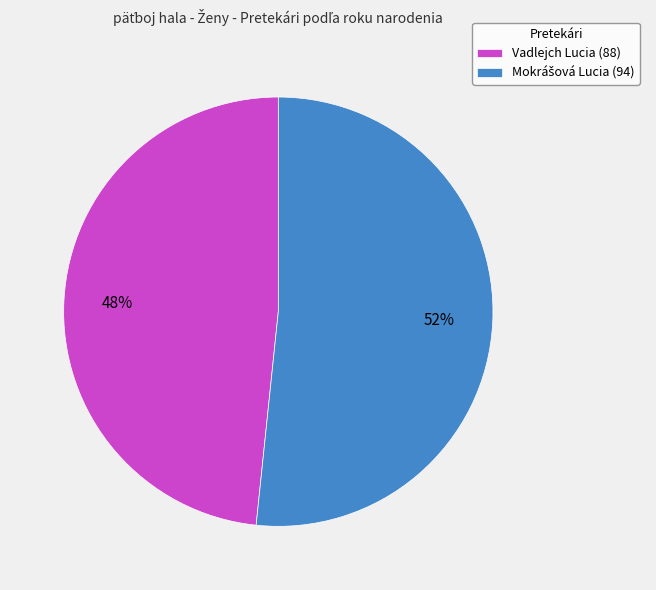

Does any single category account for the majority?

Yes